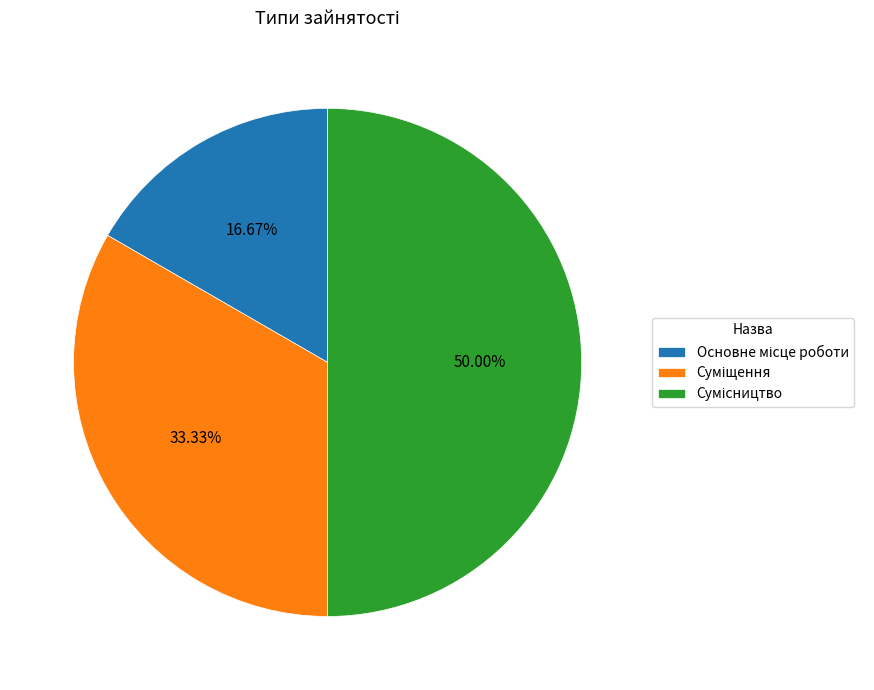

Is there a majority slice in this chart?

No